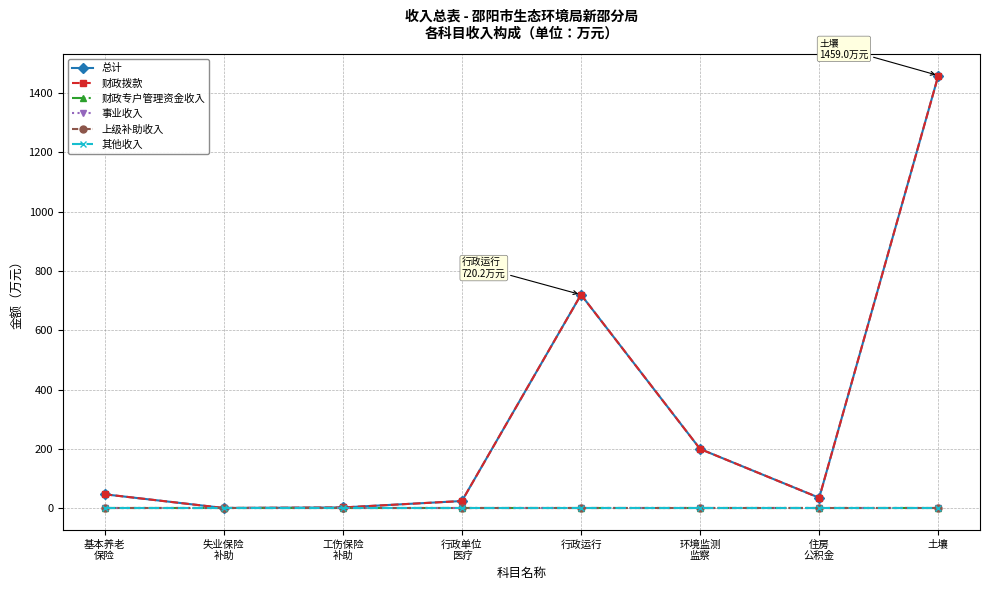

What is the difference between the maximum and second lowest values in the 财政拨款 series?

1456.1